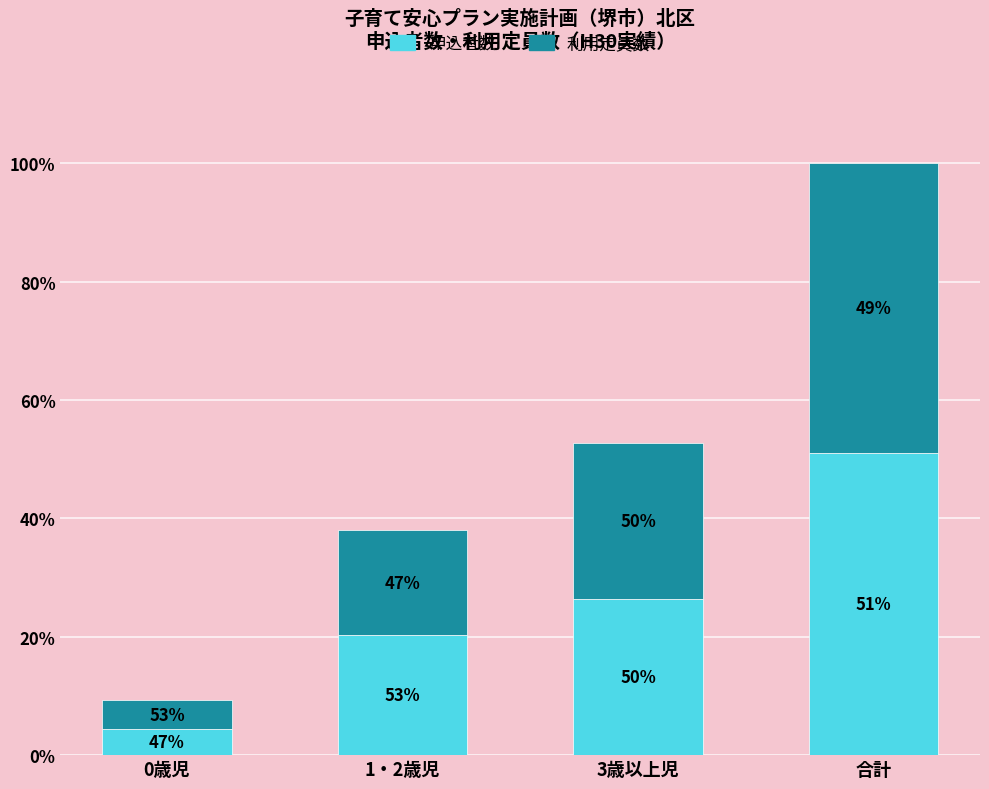

What is the sum of all 申込者数 values?

8570